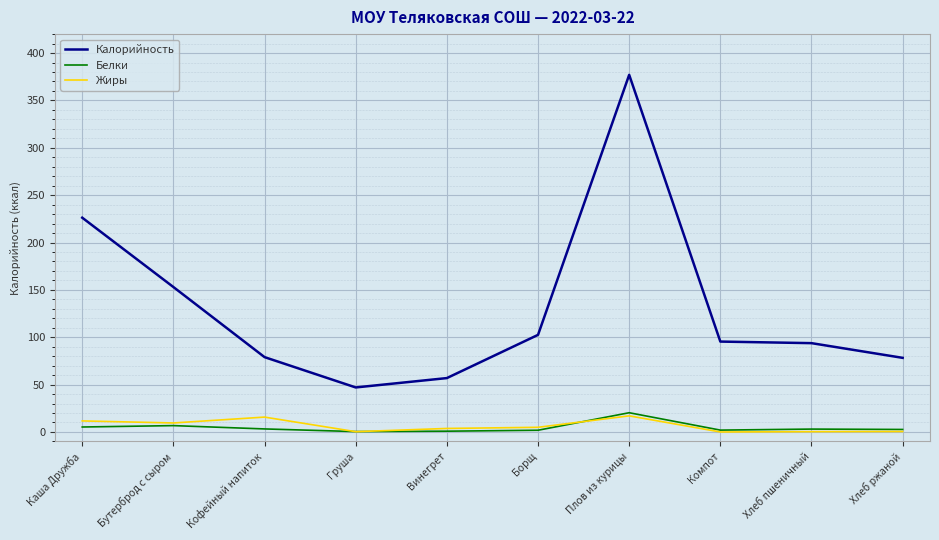

What is the total value across all series at Бутерброд с сыром?

169.2